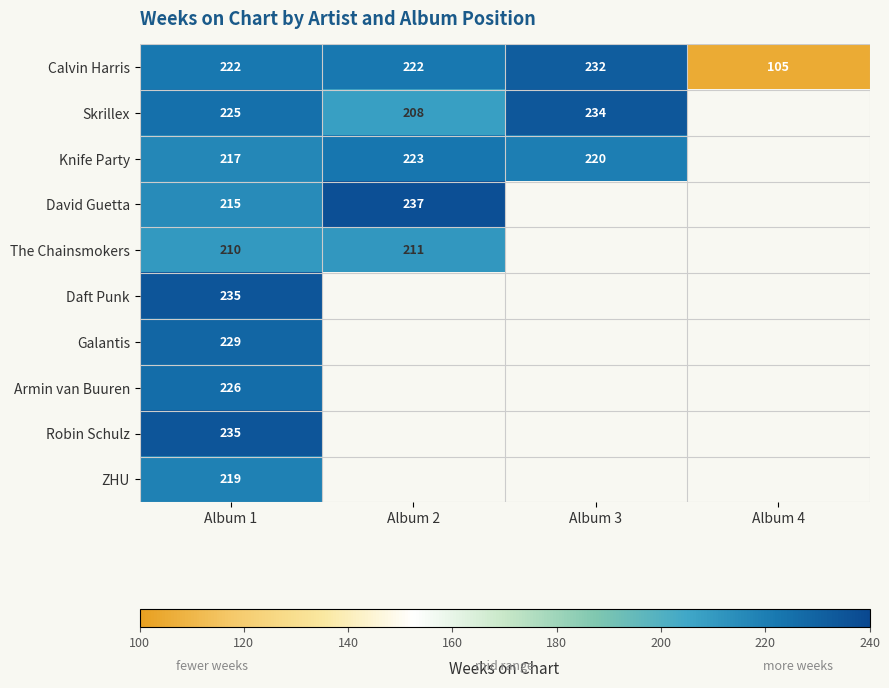

What is the highest value of the Calvin Harris series?

232